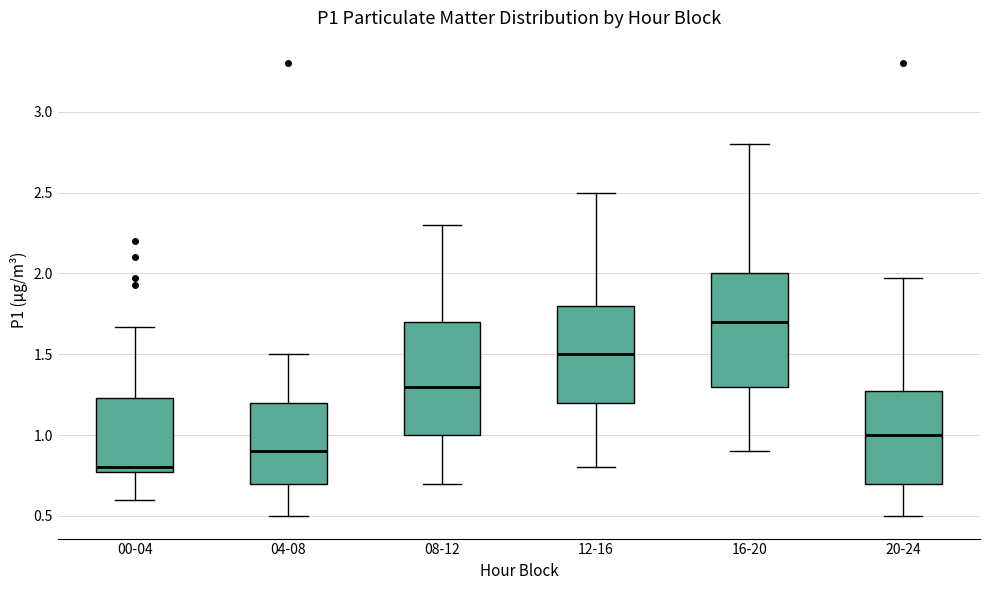

Where does the lower whisker of the box for 16-20 end on the y-axis? The values are not printed on the chart, so give them approximately, as read against the axis.

0.90